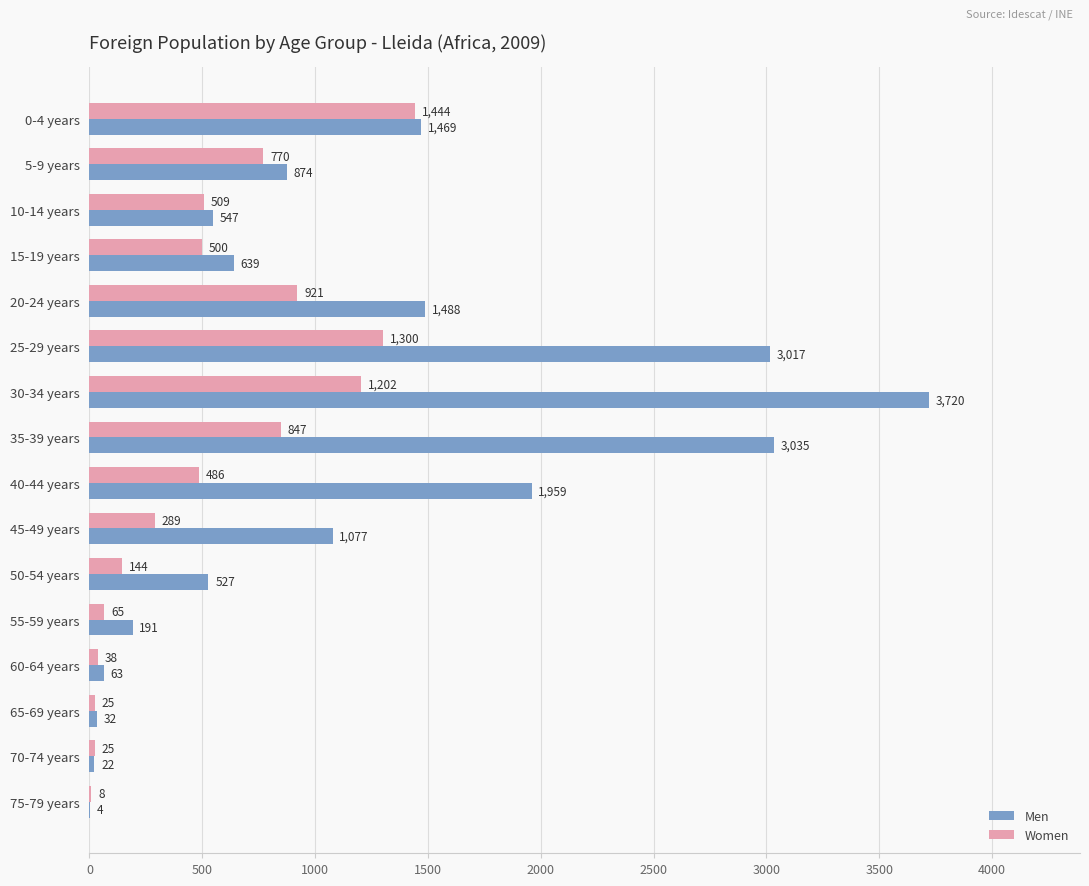

True or false: Men has a value of 63 at 60-64 years.

True